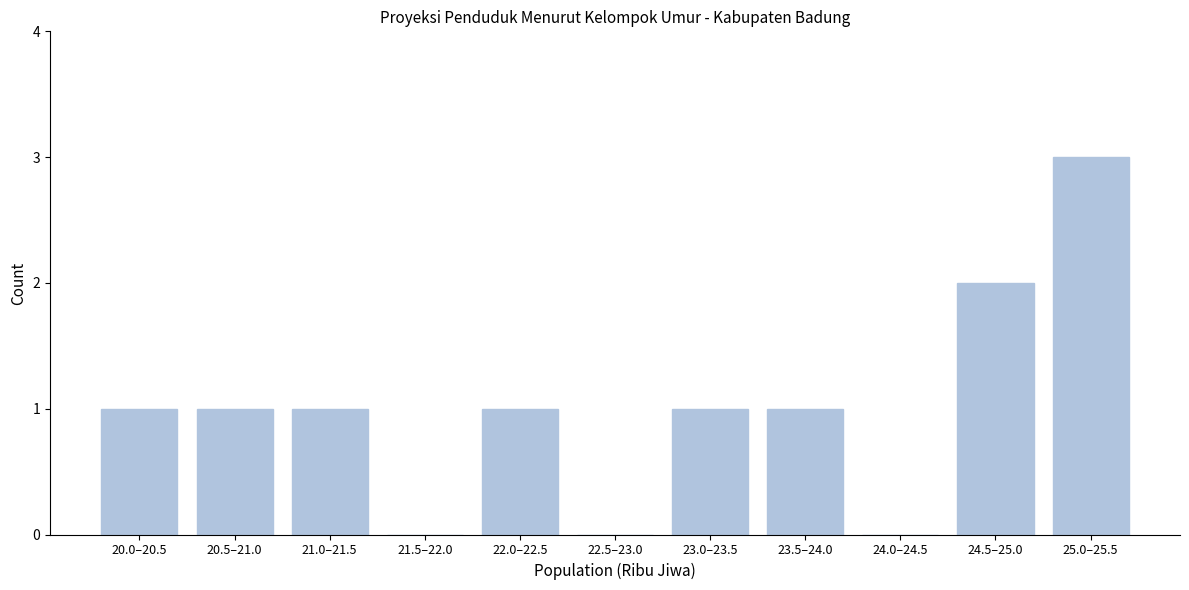

Reading left to right, list all the values displayed in this chart.

20.0–20.5=1	20.5–21.0=1	21.0–21.5=1	21.5–22.0=0	22.0–22.5=1	22.5–23.0=0	23.0–23.5=1	23.5–24.0=1	24.0–24.5=0	24.5–25.0=2	25.0–25.5=3